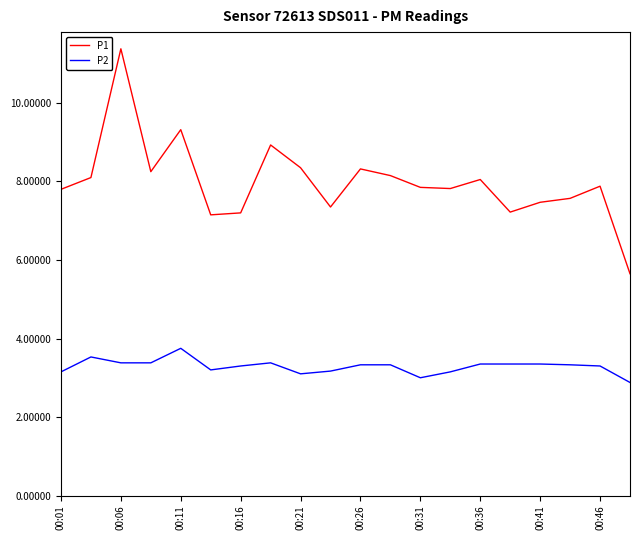

List the series in order of their peak value, lowest first.

P2, P1